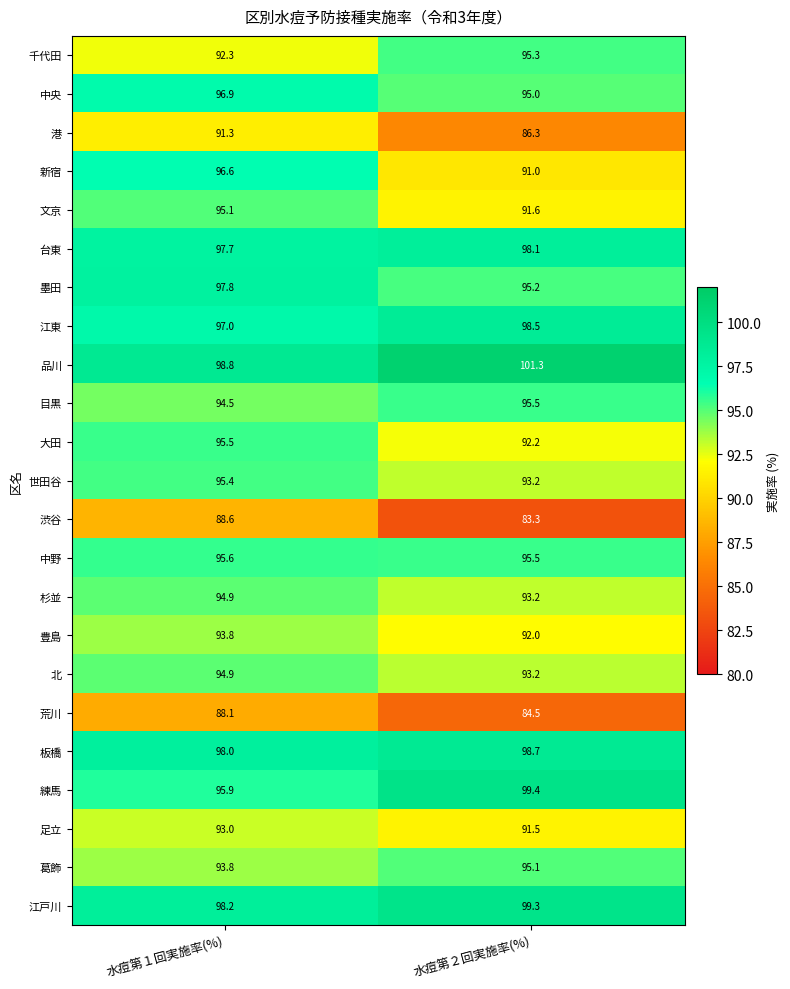

At which label does 練馬 reach its peak?

水痘第２回実施率(%)